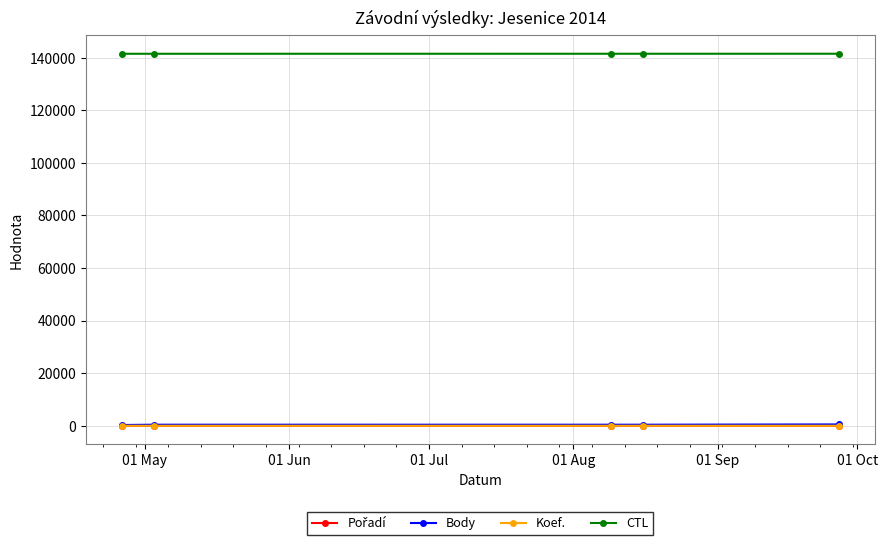

True or false: Body and CTL cross at least once.

False